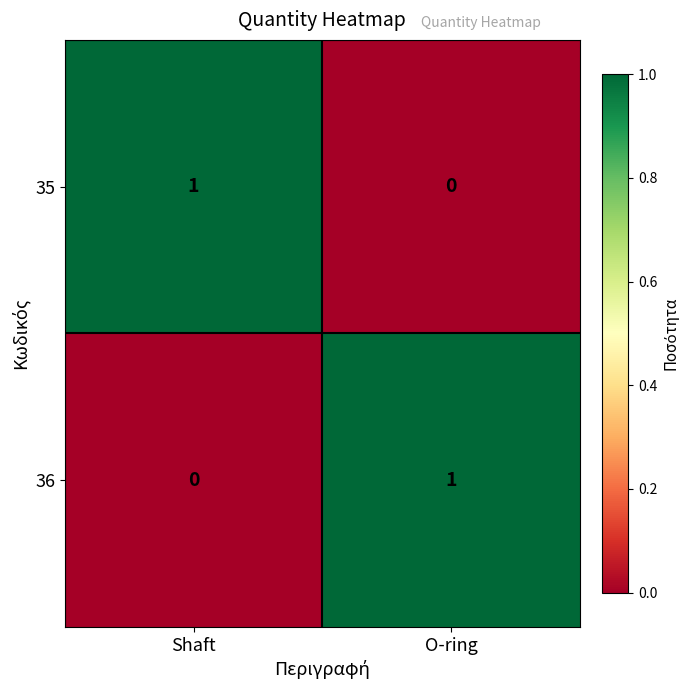

At Shaft, list the series in order from largest to smallest.

35, 36